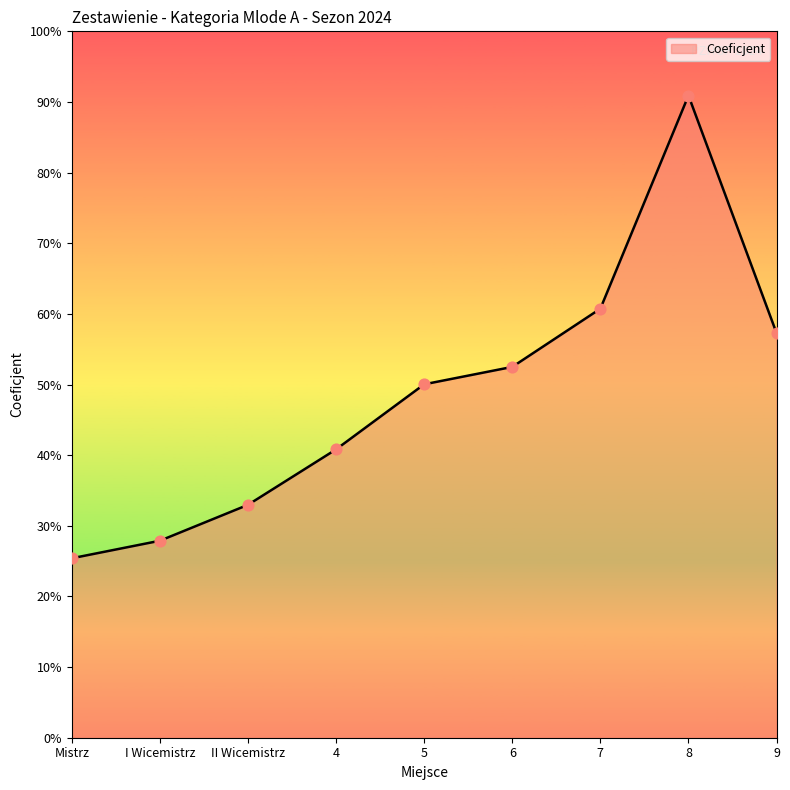

Between 7 and Mistrz, which is larger?

7